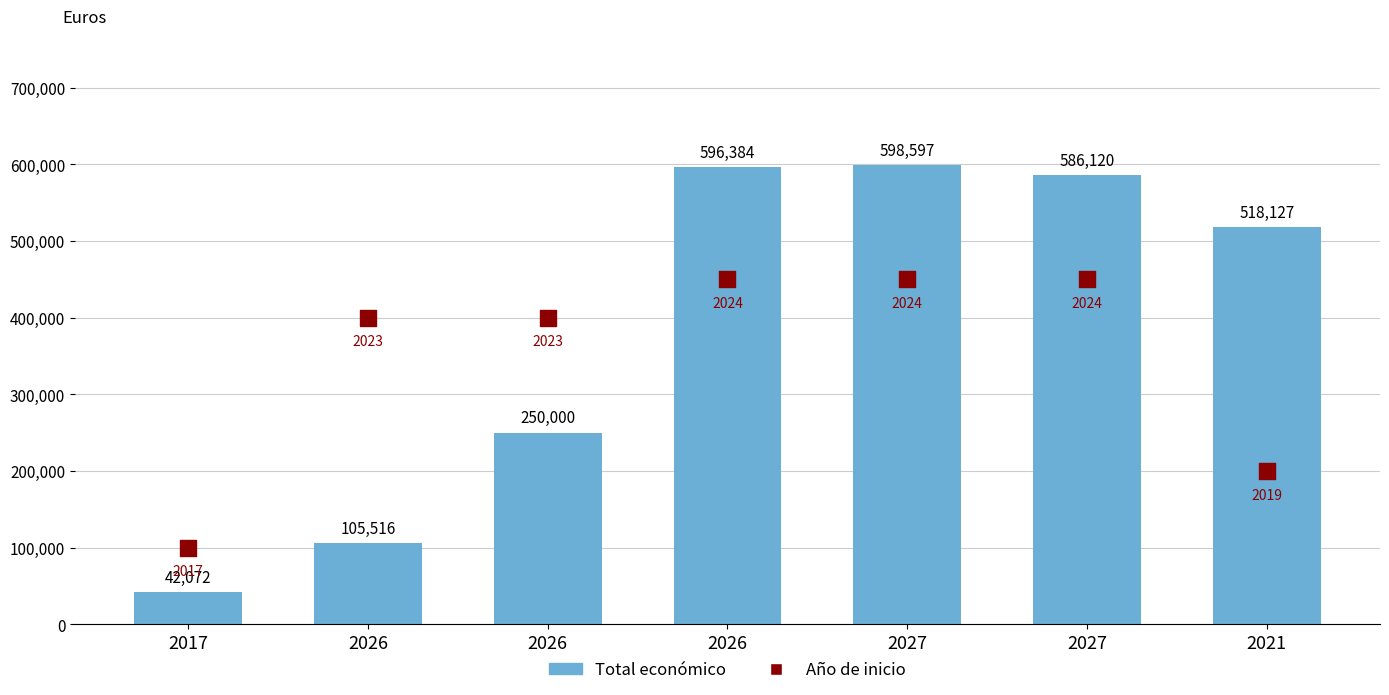

Is the value of Año de inicio at 2027 greater than the value of Total económico at 2026?

Yes